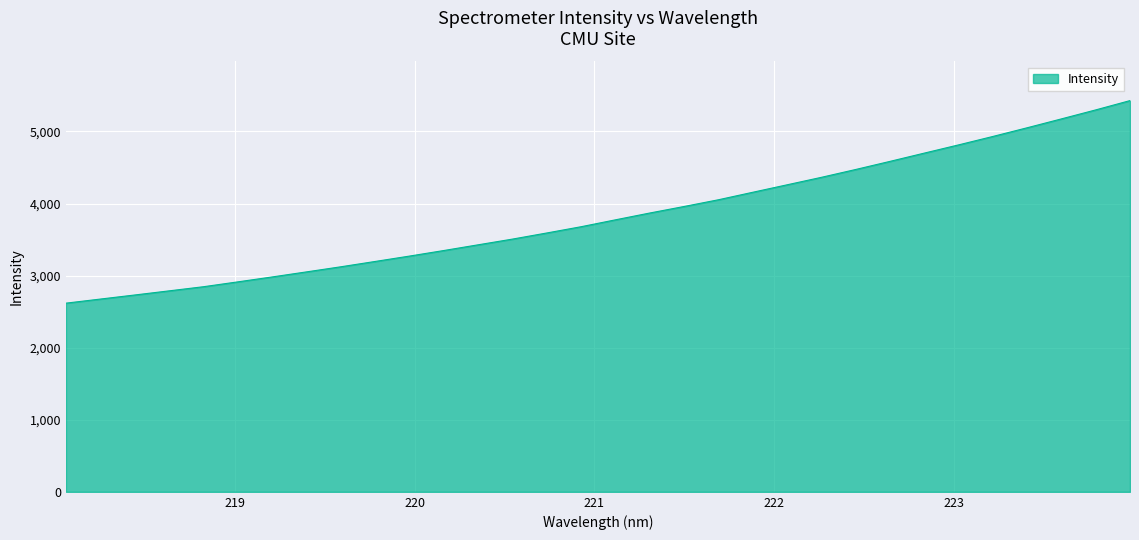

What is the minimum value shown in the chart?

2617.8